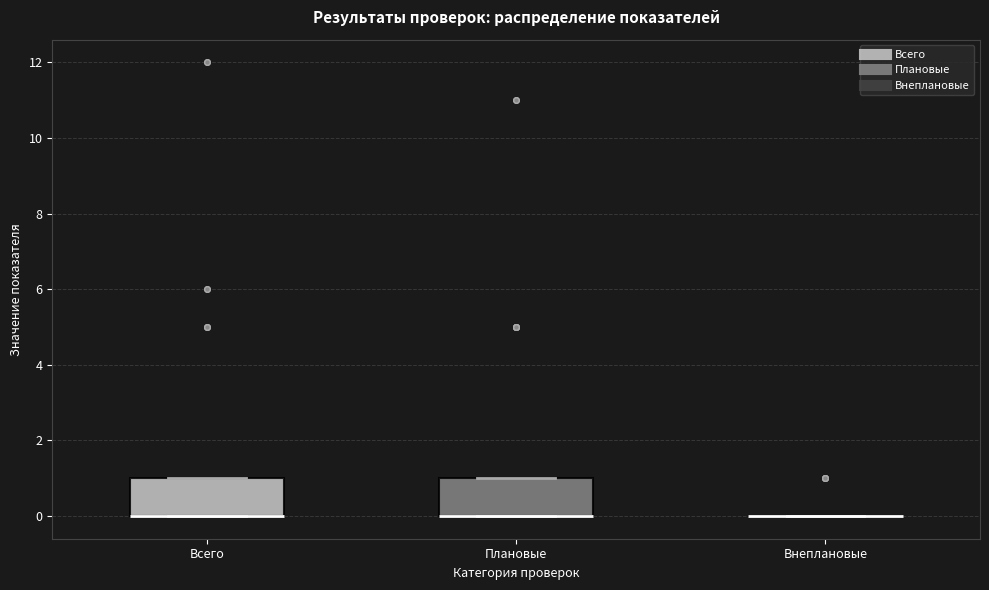

Where is the upper edge of the box for Всего on the y-axis? The values are not printed on the chart, so give them approximately, as read against the axis.

1